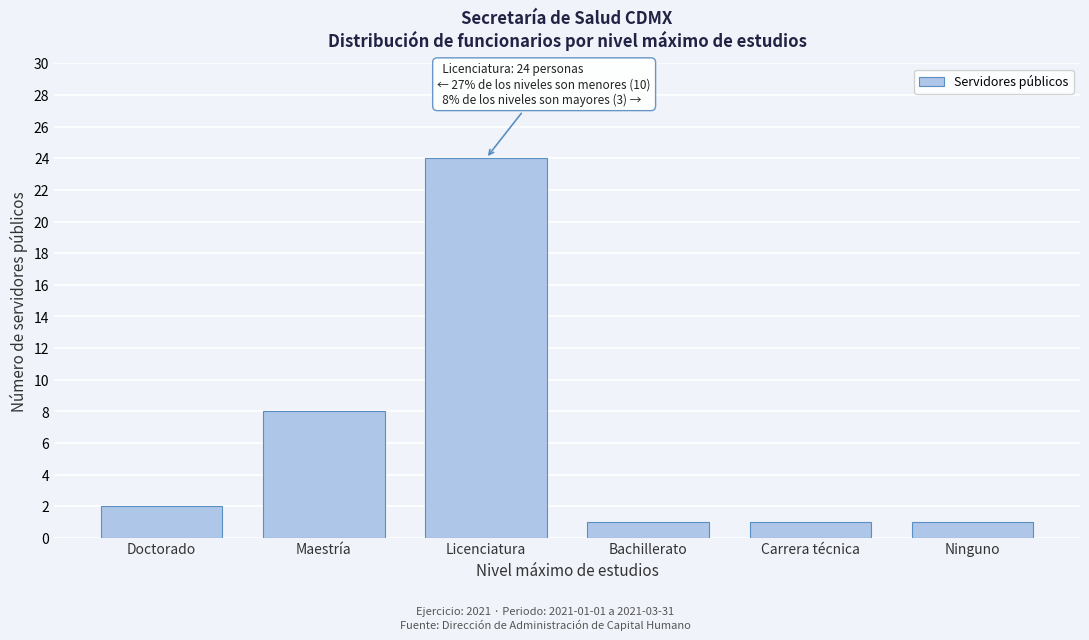

Reading right to left, what are all the values shown in this chart?

Ninguno=1	Carrera técnica=1	Bachillerato=1	Licenciatura=24	Maestría=8	Doctorado=2